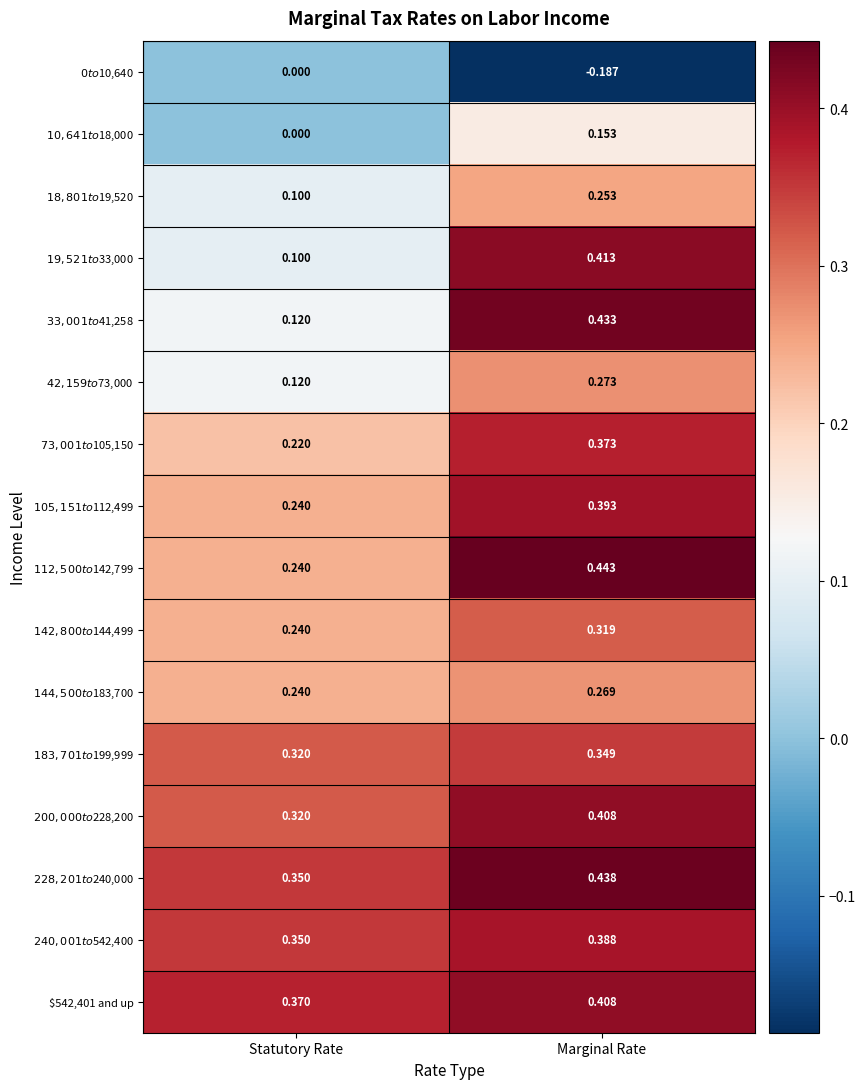

At which category is the sum across all series the highest?

Marginal Rate